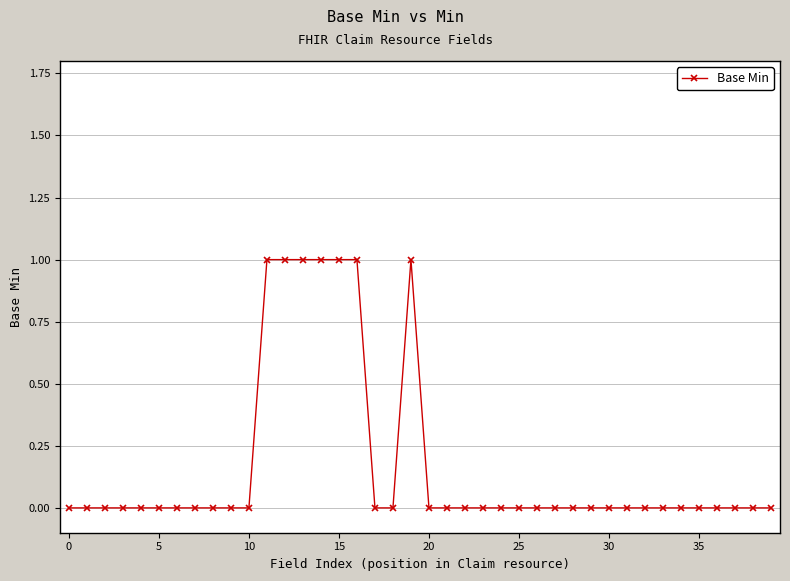

What is the sum of all values?

7